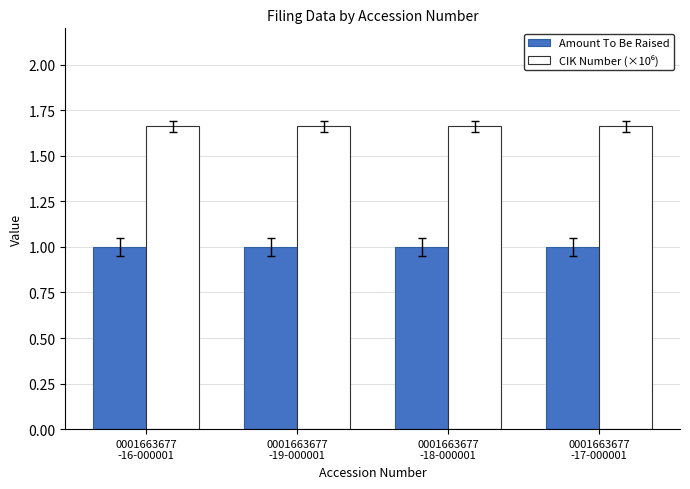

What is the maximum value for Amount To Be Raised?

1.0